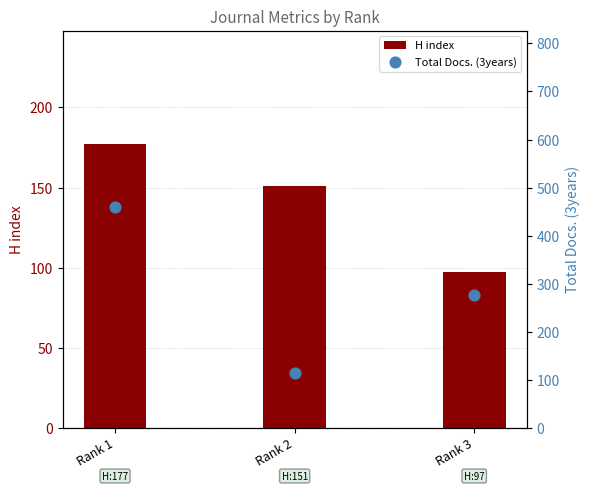

At which category is the sum across all series the highest?

Rank 1